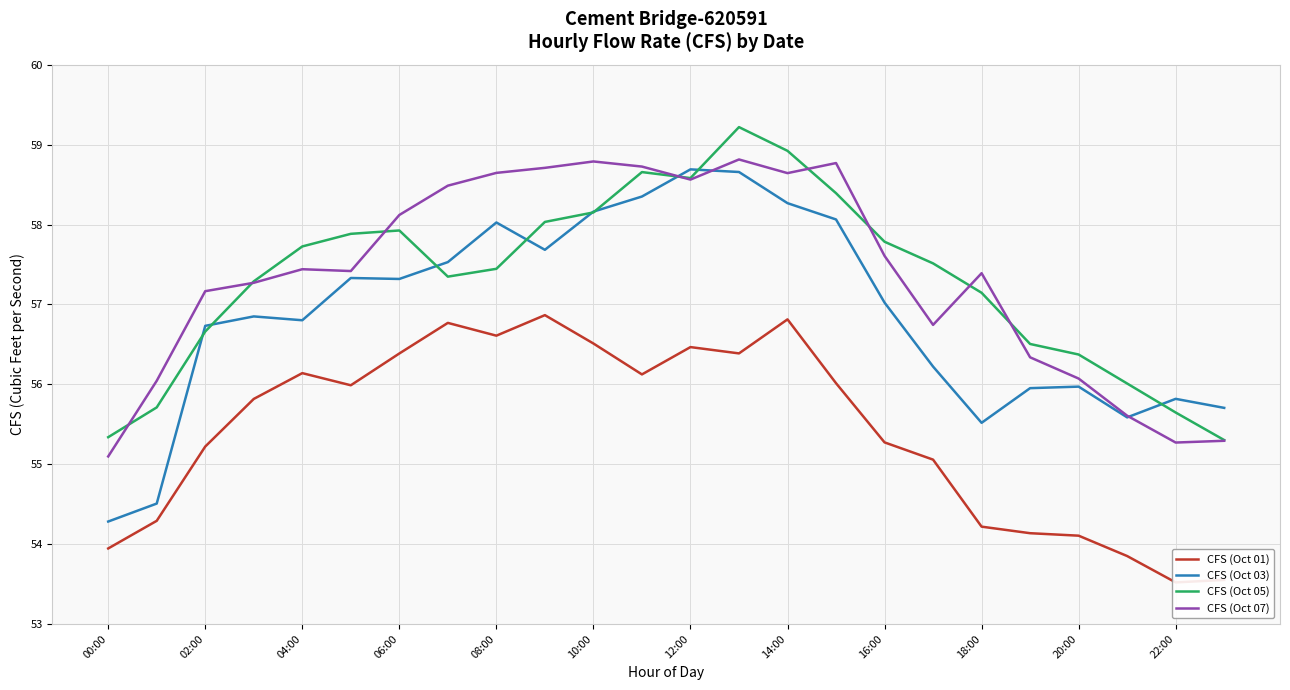

True or false: CFS (Oct 07) and CFS (Oct 03) cross at least once.

True